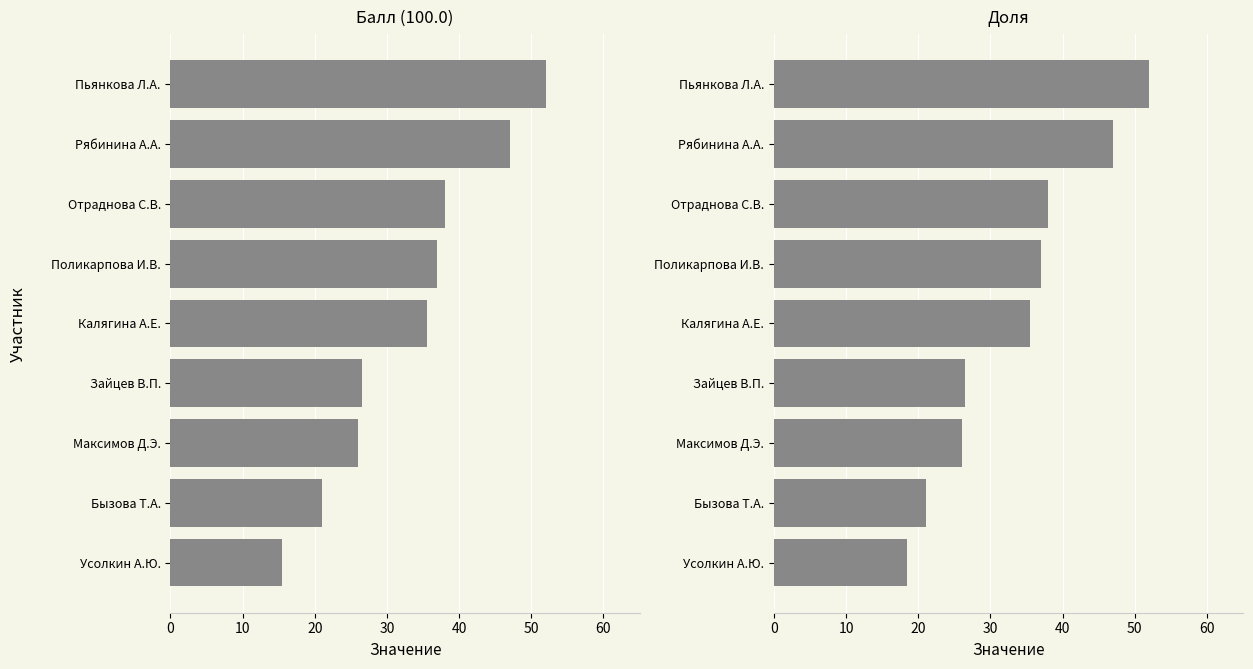

Rank the series by their maximum value, from lowest to highest.

Балл (100.0), Доля